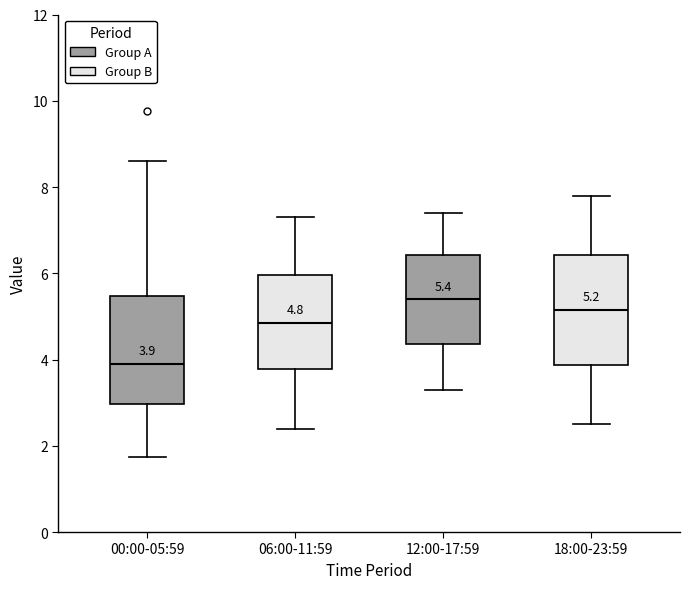

Which box has the lowest median line?

00:00-05:59